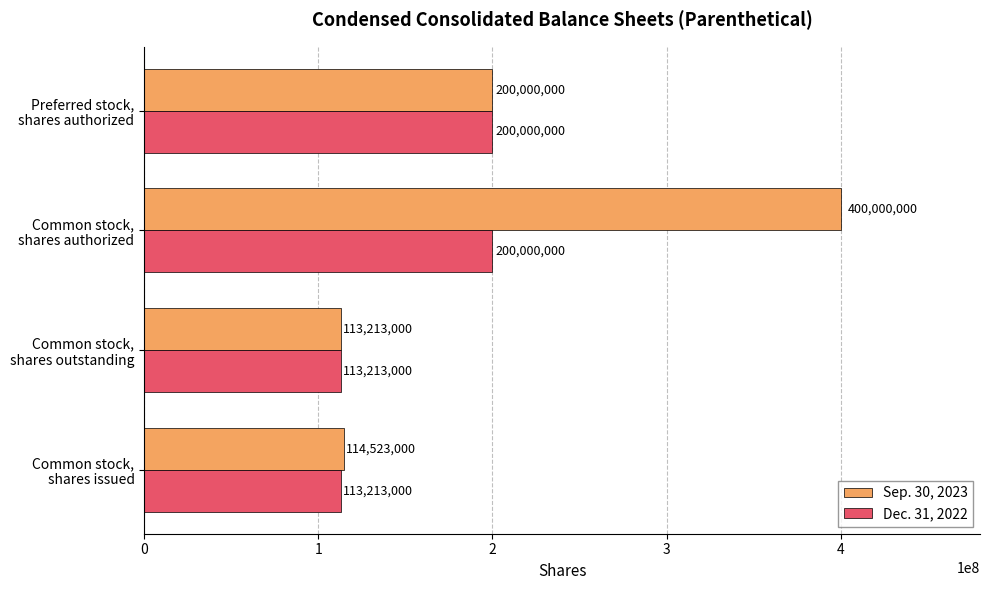

At which label does Sep. 30, 2023 reach its minimum?

Common stock,
shares outstanding